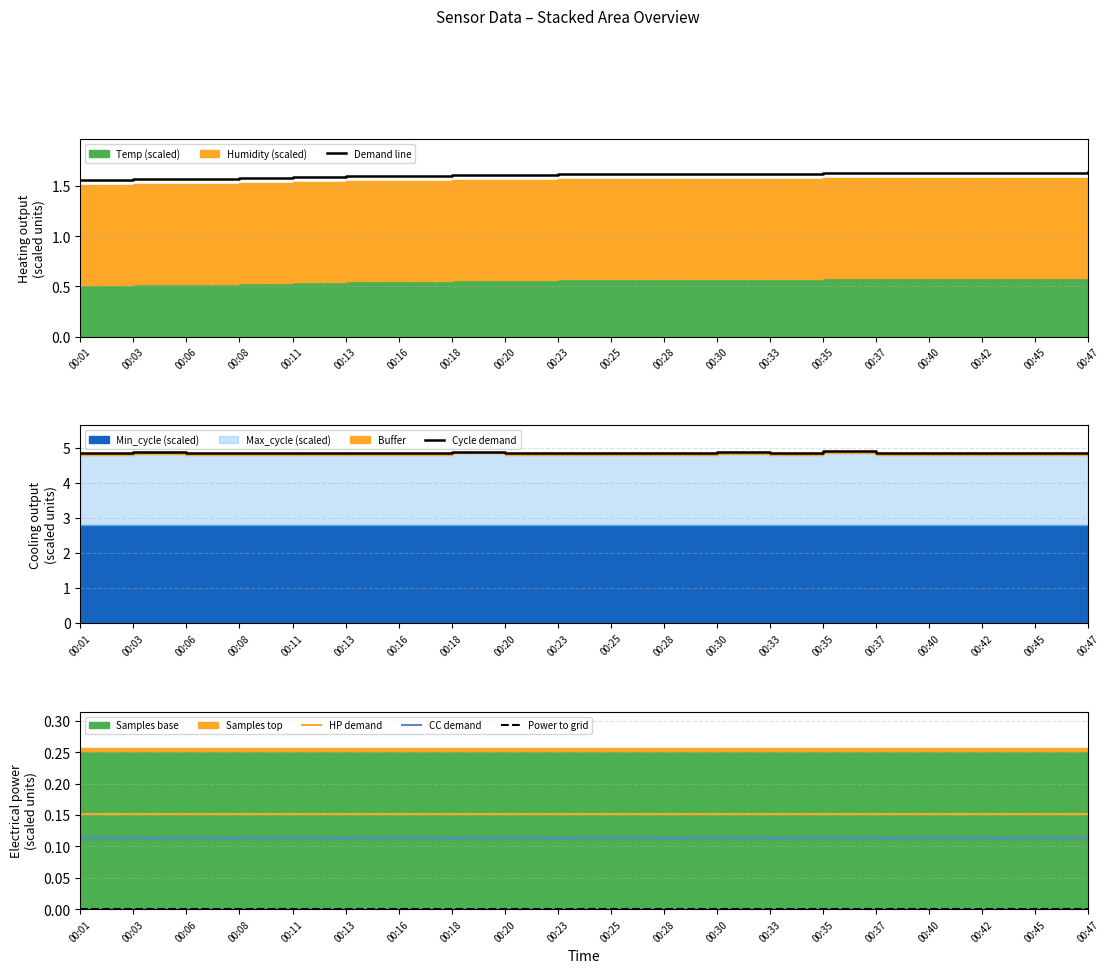

Is the value of CC demand at 00:30 greater than the value of HP demand at 00:33?

No